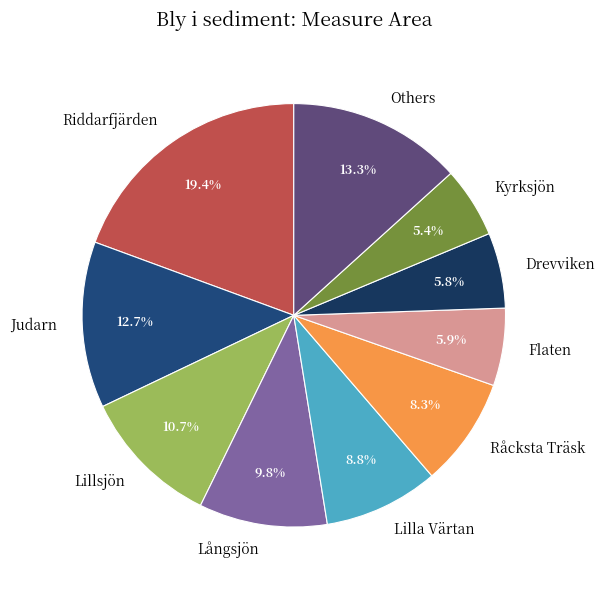

How many segments does this pie chart have?

10